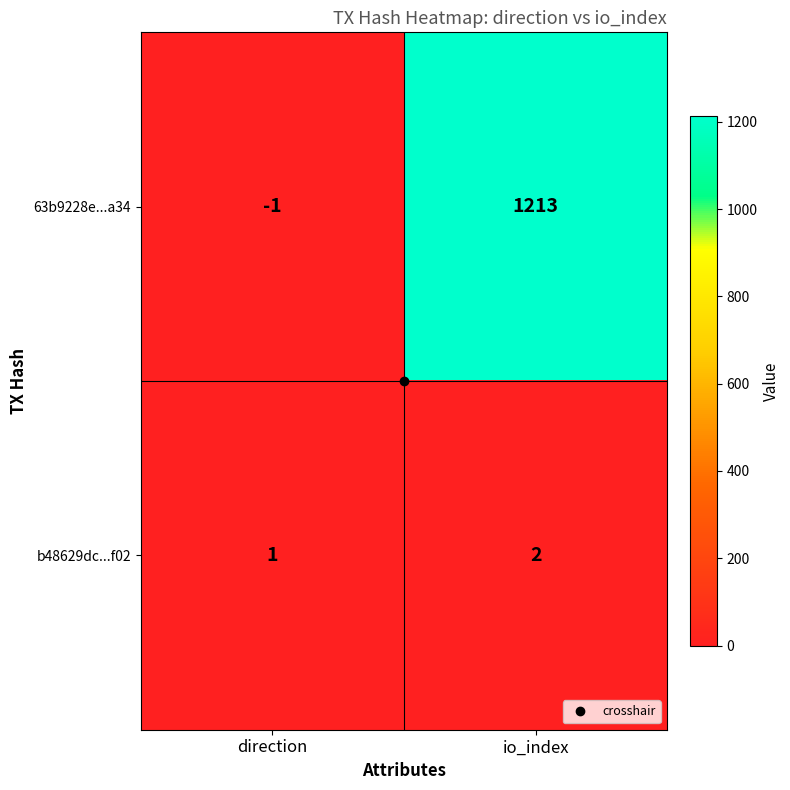

What is the sum of the 63b9228e...a34 values at direction and io_index?

1212